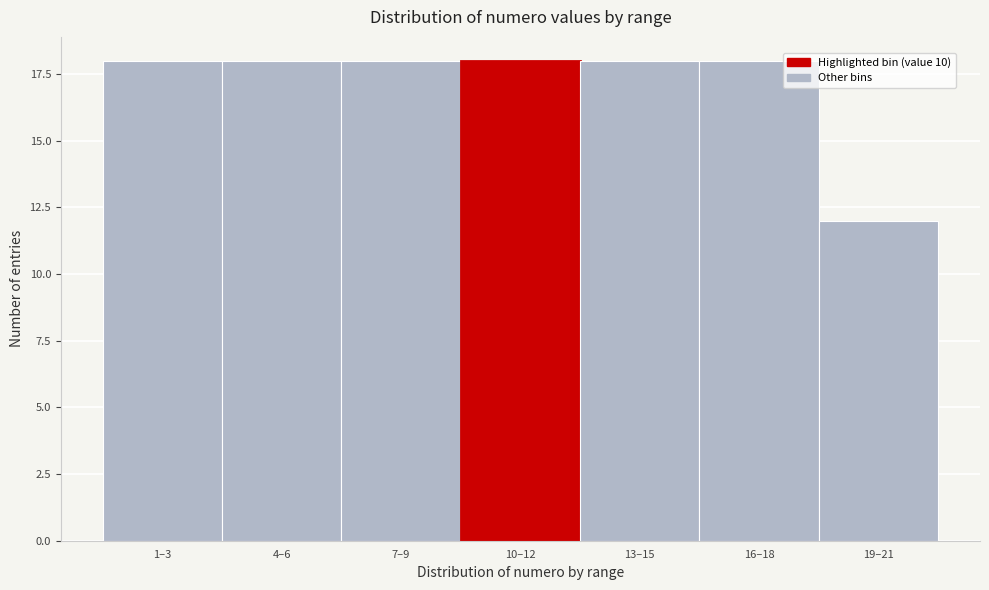

Reading left to right, list all the values displayed in this chart.

1–3=18	4–6=18	7–9=18	10–12=18	13–15=18	16–18=18	19–21=12